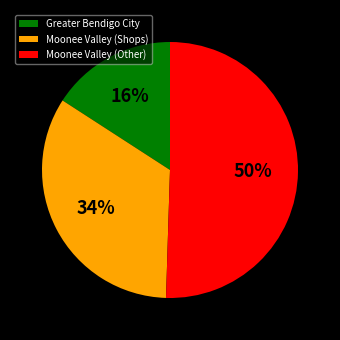

How many segments does this pie chart have?

3